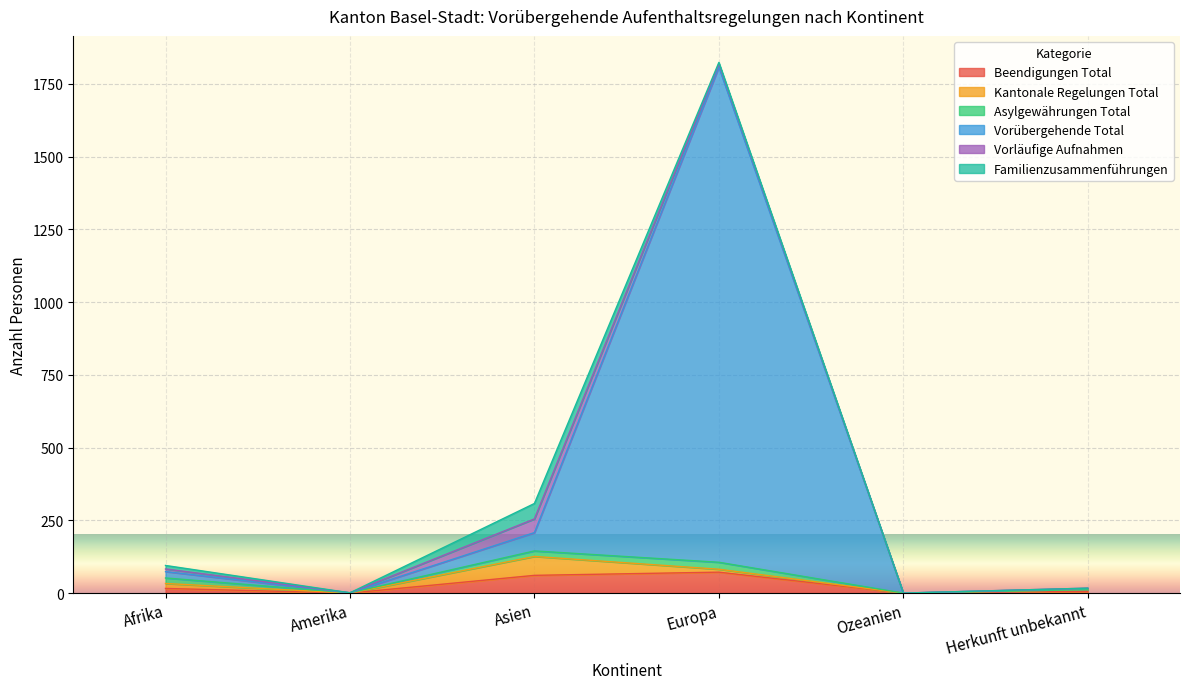

Count the number of data series in this chart.

6